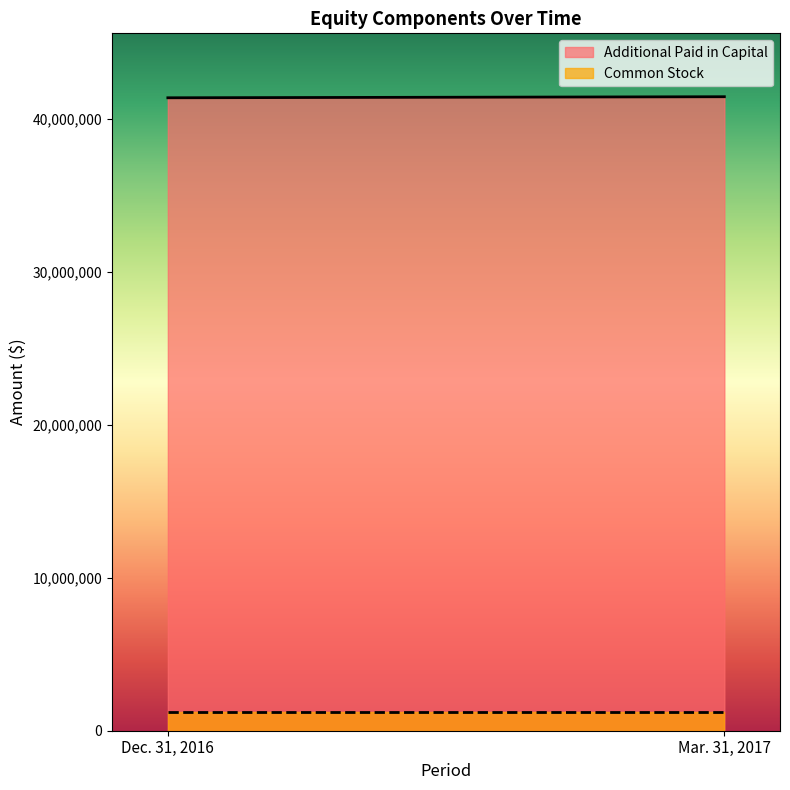

Which label corresponds to the largest value in the chart?

Mar. 31, 2017